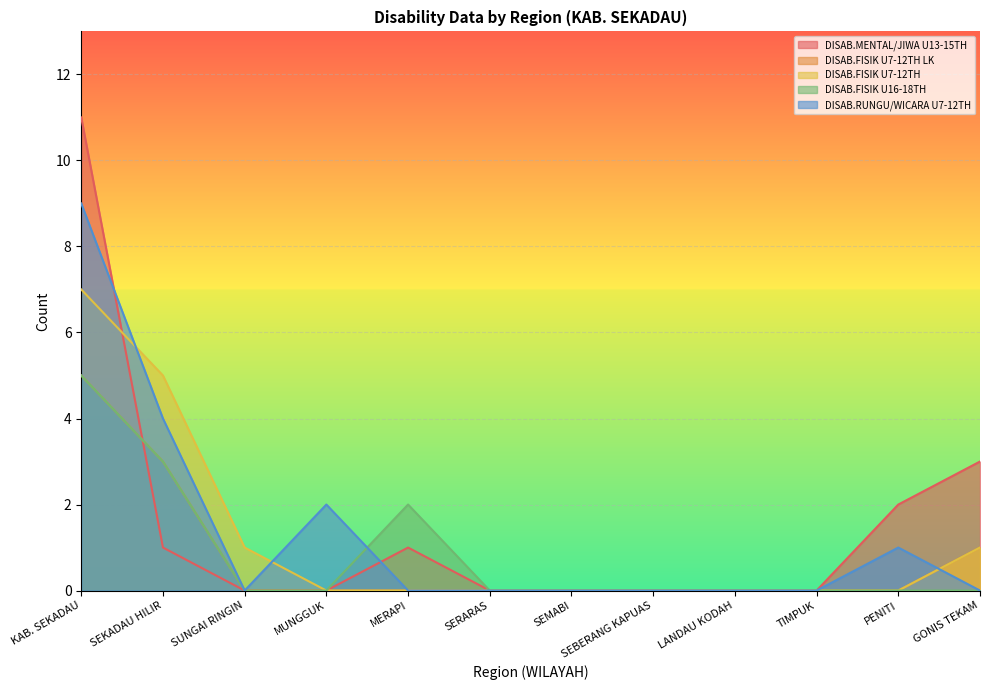

At MUNGGUK, list the series in order from largest to smallest.

DISAB.RUNGU/WICARA U7-12TH, DISAB.MENTAL/JIWA U13-15TH, DISAB.FISIK U7-12TH LK, DISAB.FISIK U7-12TH, DISAB.FISIK U16-18TH